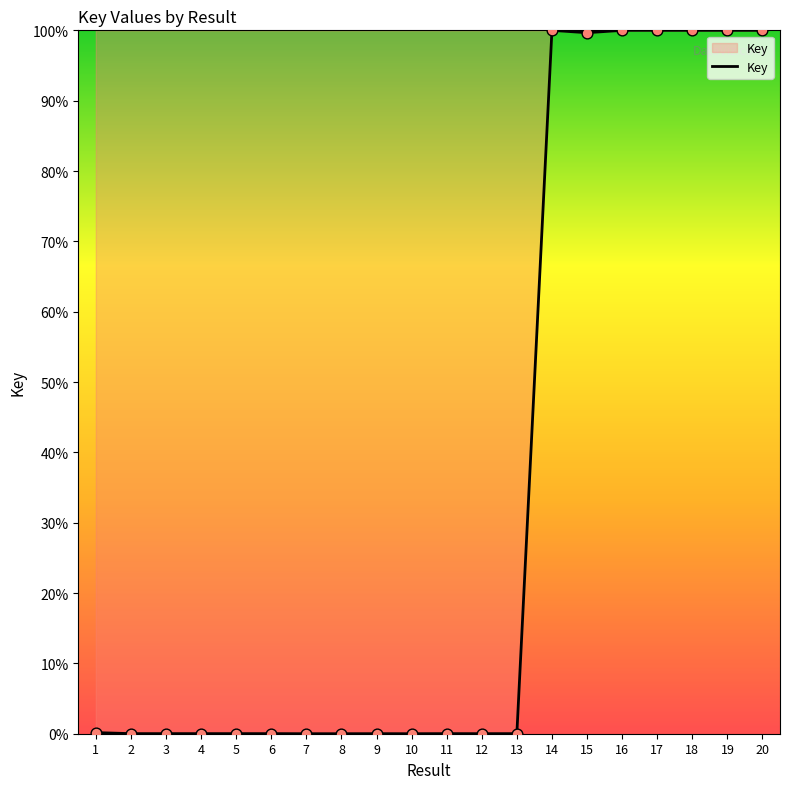

What is the greatest value displayed?

100.0